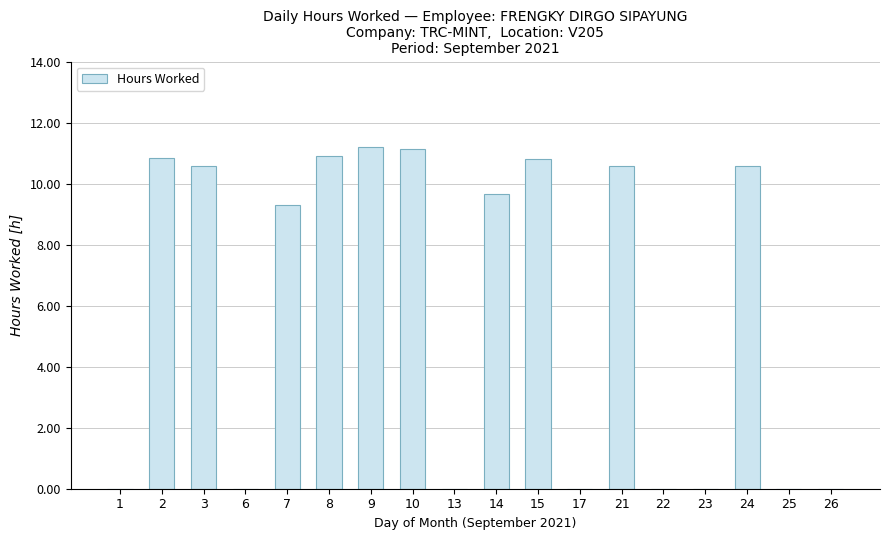

What is the greatest value displayed?

11.2